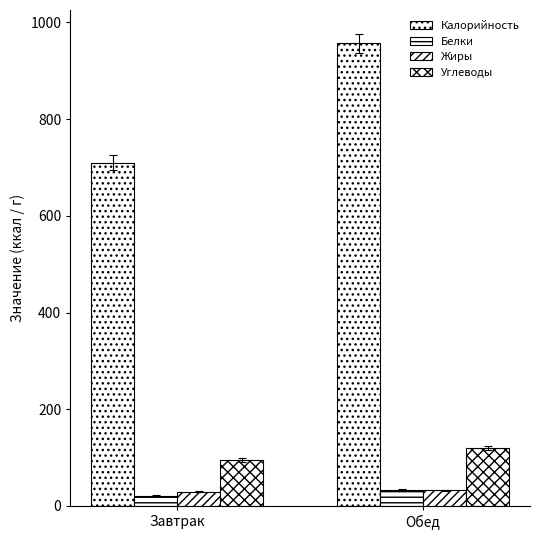

How many groups of bars are there?

2